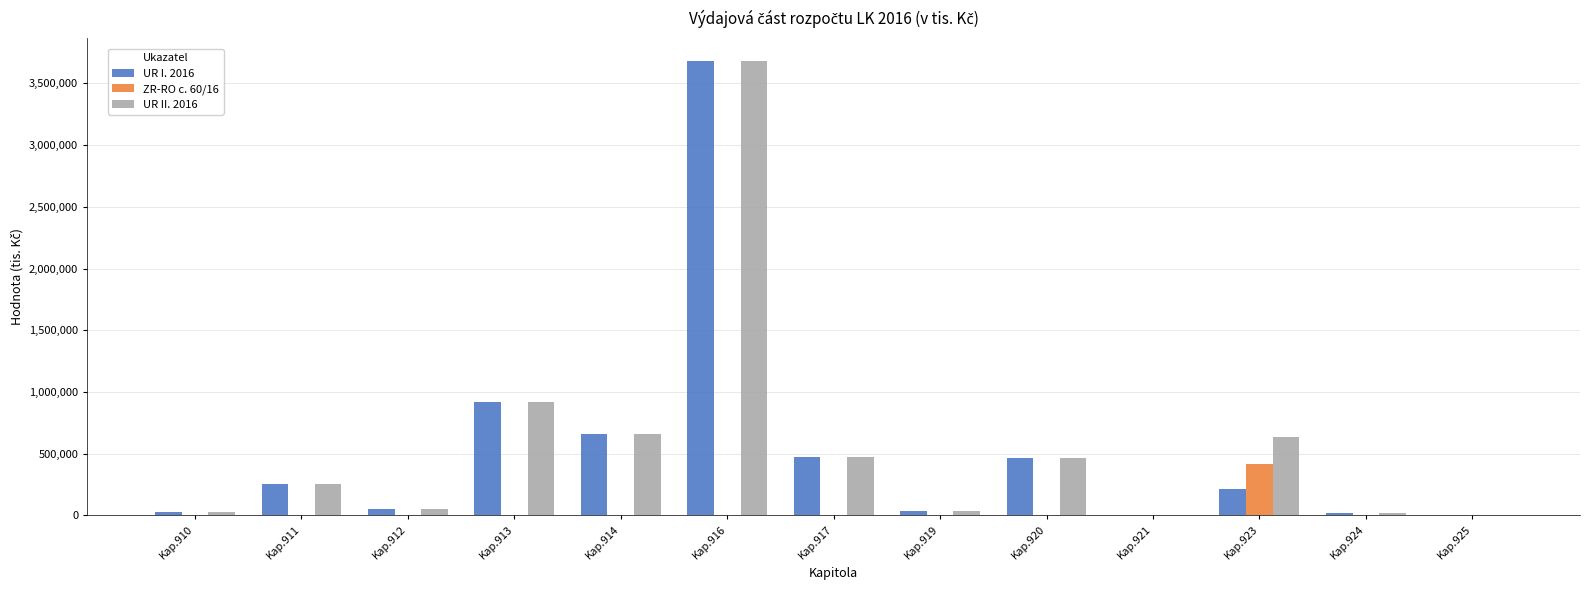

What is the sum of the UR II. 2016 values at Kap.921 and Kap.913?

919090.0